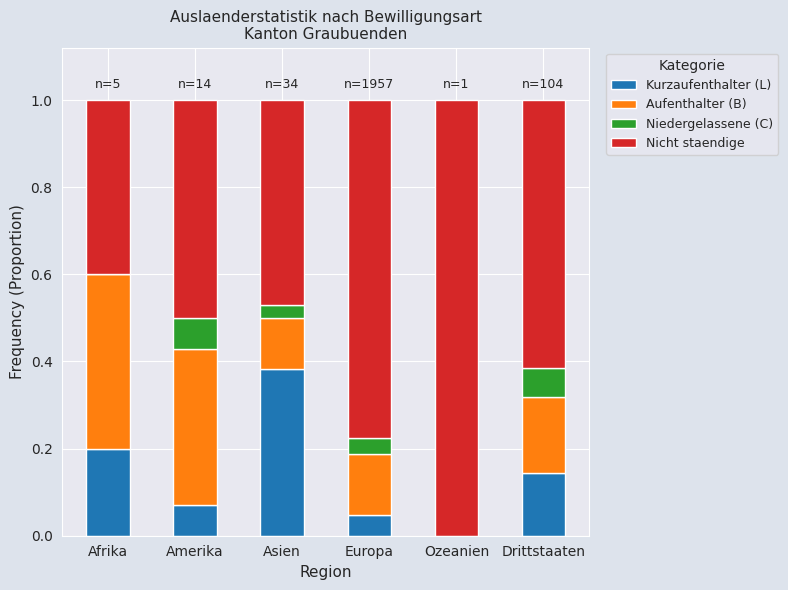

Are the bars horizontal?

No